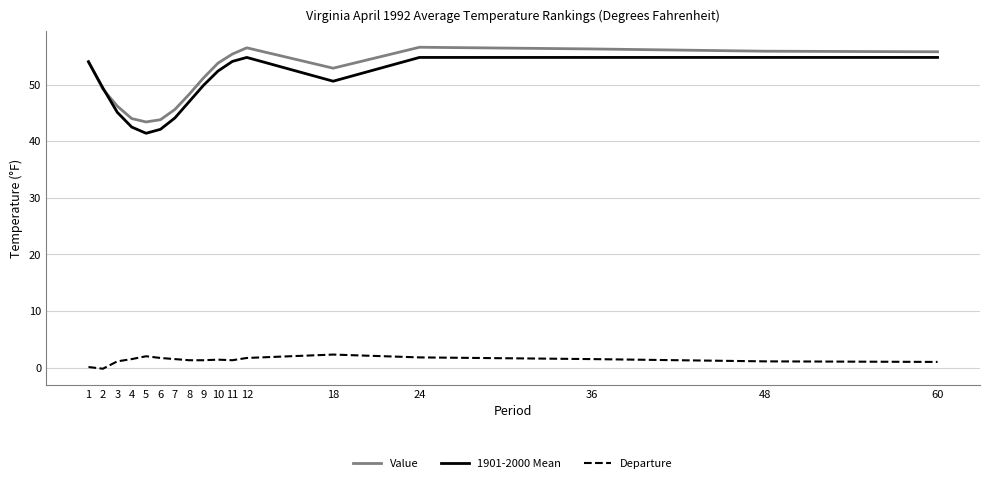

Is the value of Departure at 9 greater than the value of Value at 60?

No